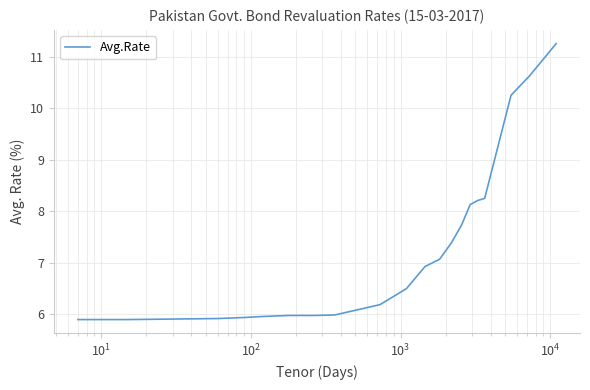

What is the minimum value shown in the chart?

5.9